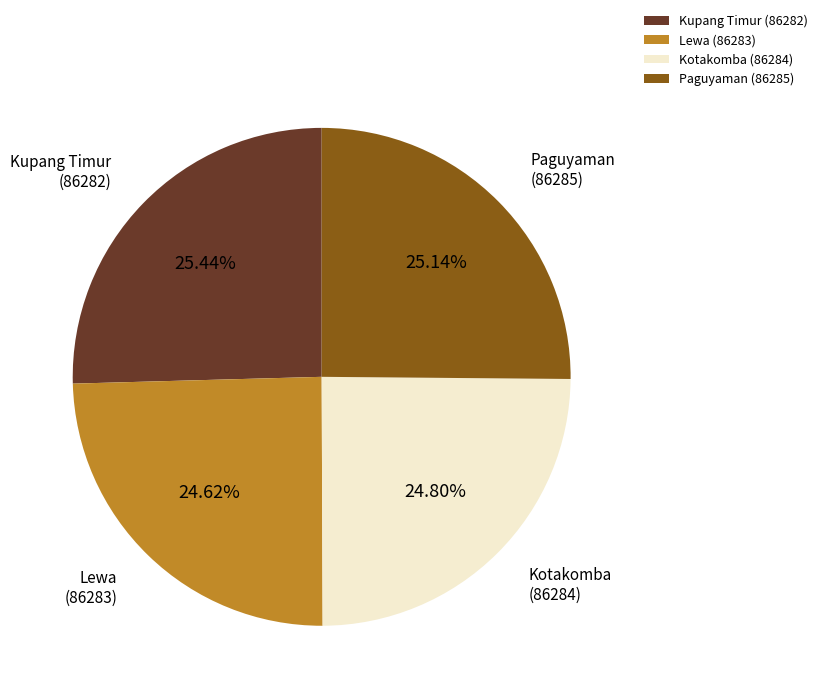

To the nearest percent, what is the difference between the largest and smallest slice percentages?

1%